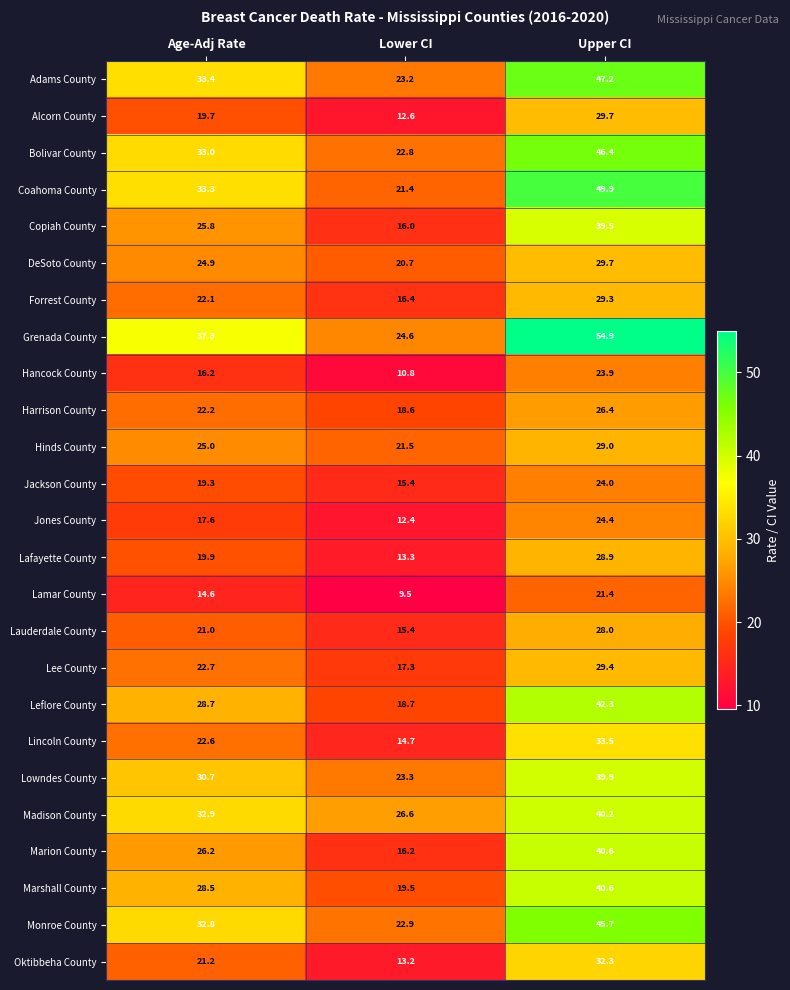

What is the difference between the maximum and minimum values in the Adams County series?

24.0